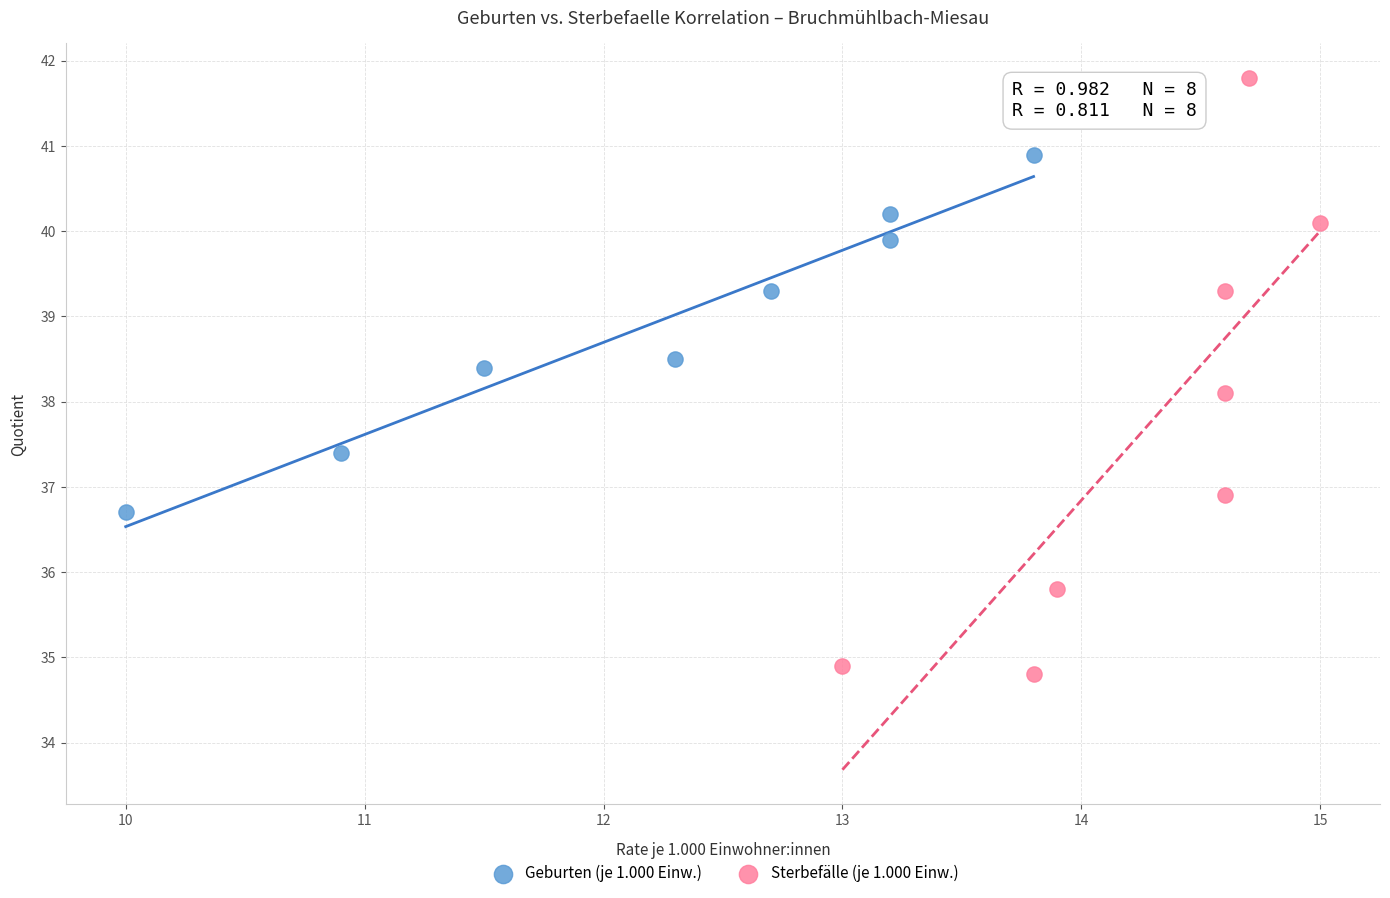

Which series has the largest Y range (max minus min)?

Sterbefälle (je 1.000 Einw.)